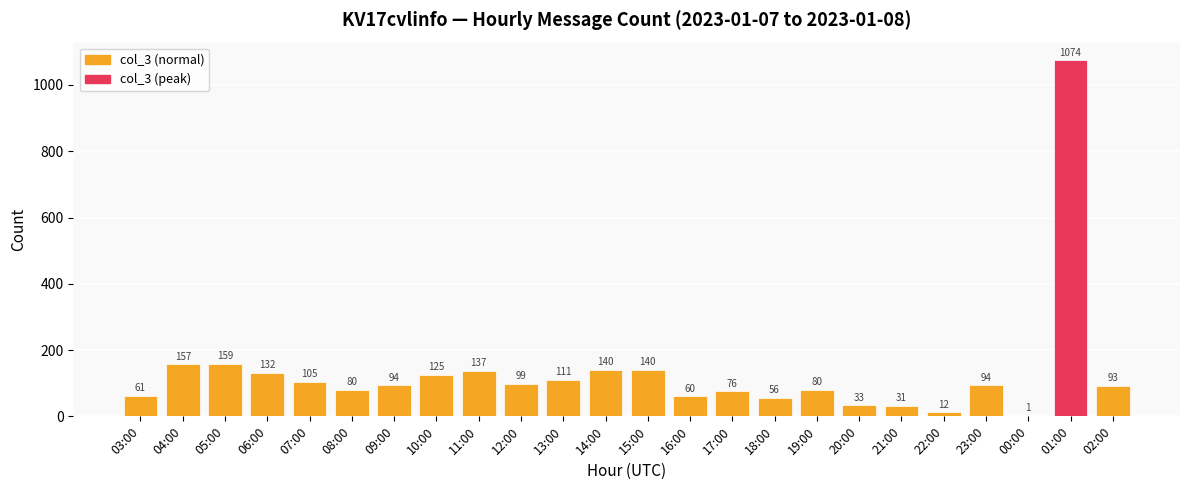

What is the sum of all values?

3150